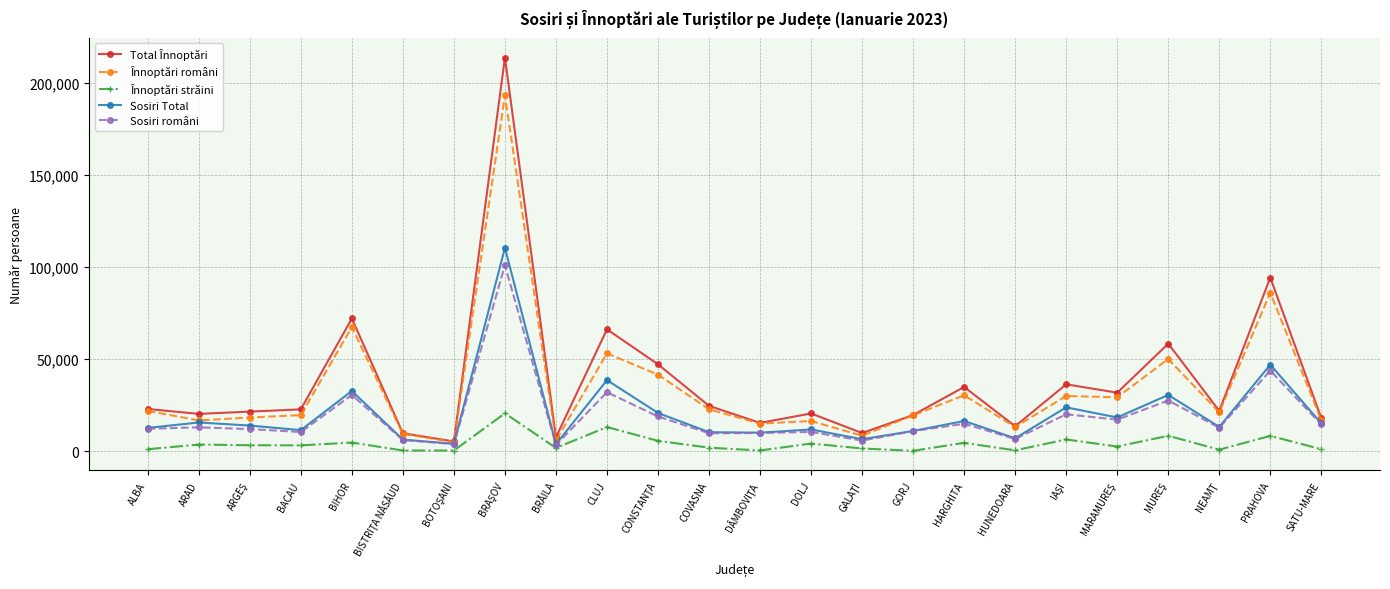

The Înnoptări români series shows 13547 at HARGHITA. True or false?

False